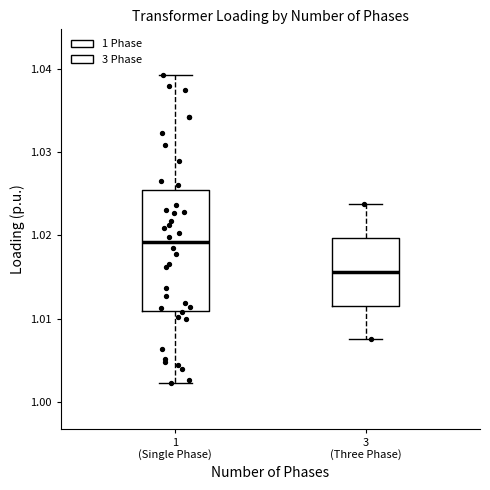

Reading left to right, transcribe this box plot: for each box, give where its median line is, the range the box spans, and where its two whiskers end, as read against the y-axis. The values are not printed on the chart, so give them approximately, as read against the axis.

1 (Single Phase): median 1.019, box 1.011 to 1.025, whiskers 1.002 to 1.039
3 (Three Phase): median 1.016, box 1.012 to 1.020, whiskers 1.008 to 1.024